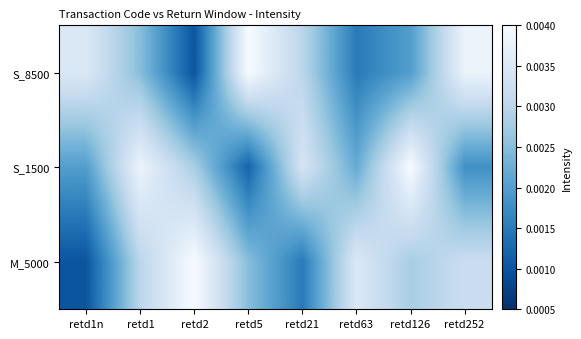

List the series in order of their peak value, highest first.

S_8500, S_1500, M_5000